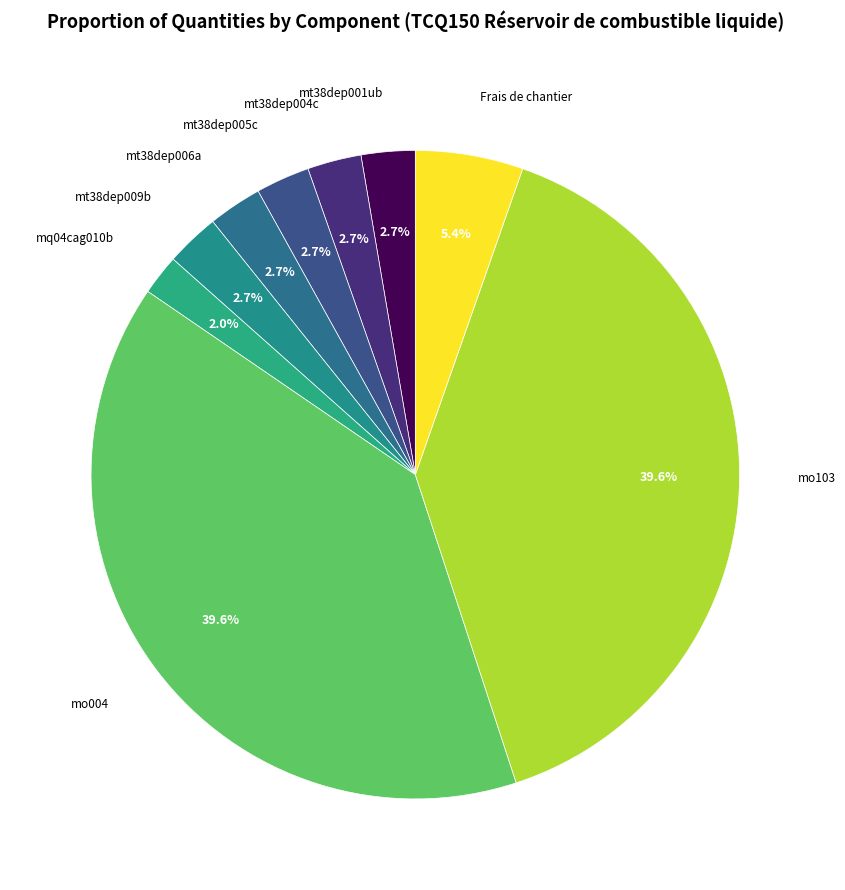

What is the largest slice in the pie chart?

mo004